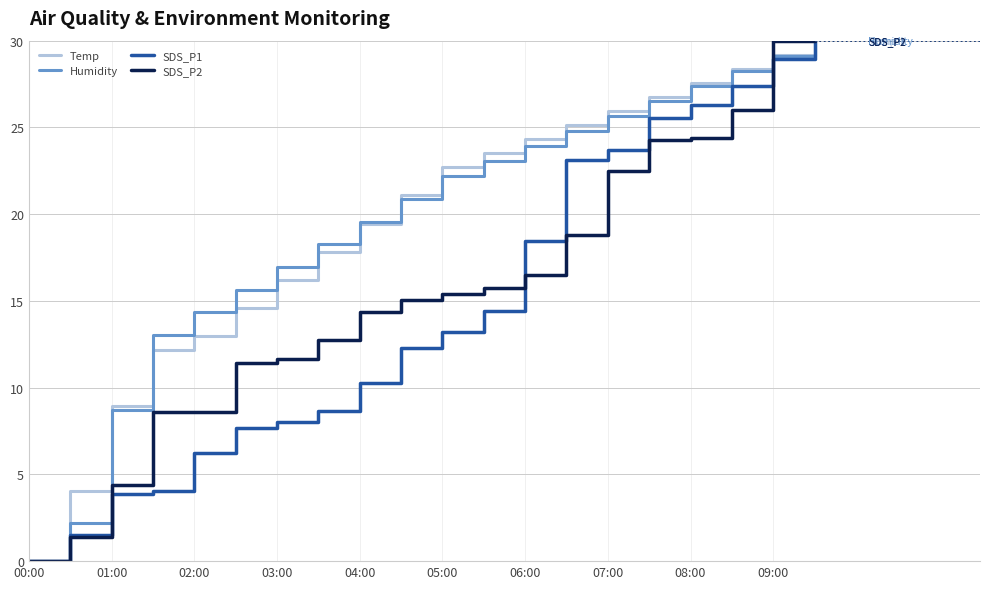

What is the greatest value displayed?

30.0